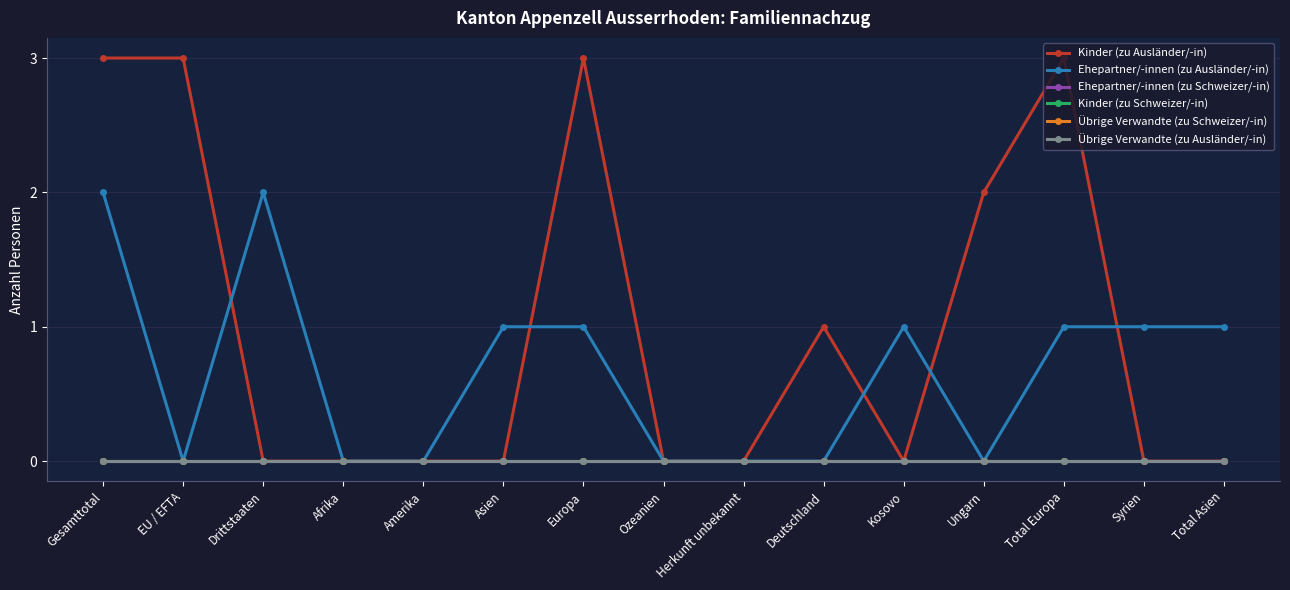

Is this an area chart (filled region under the line)?

No